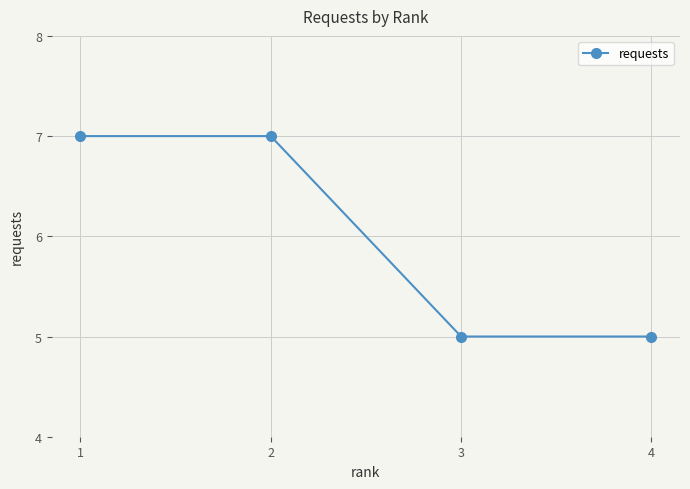

The chart shows a value of 9 at 3. True or false?

False